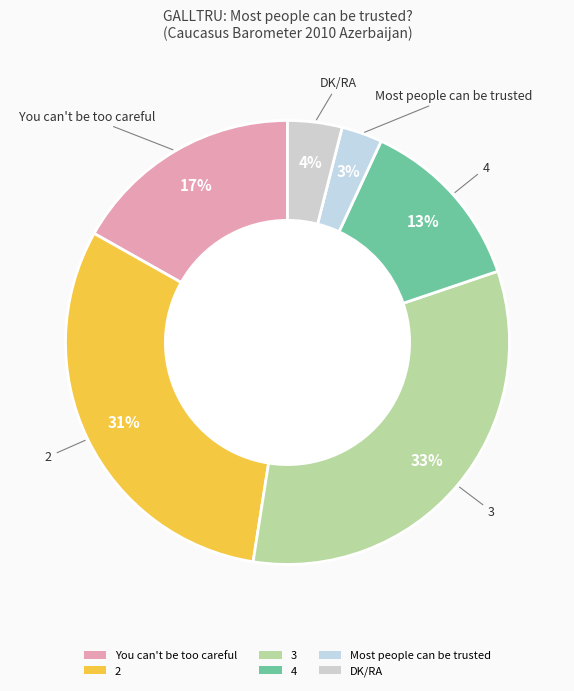

What percentage is the 2 slice, to the nearest percent?

31%